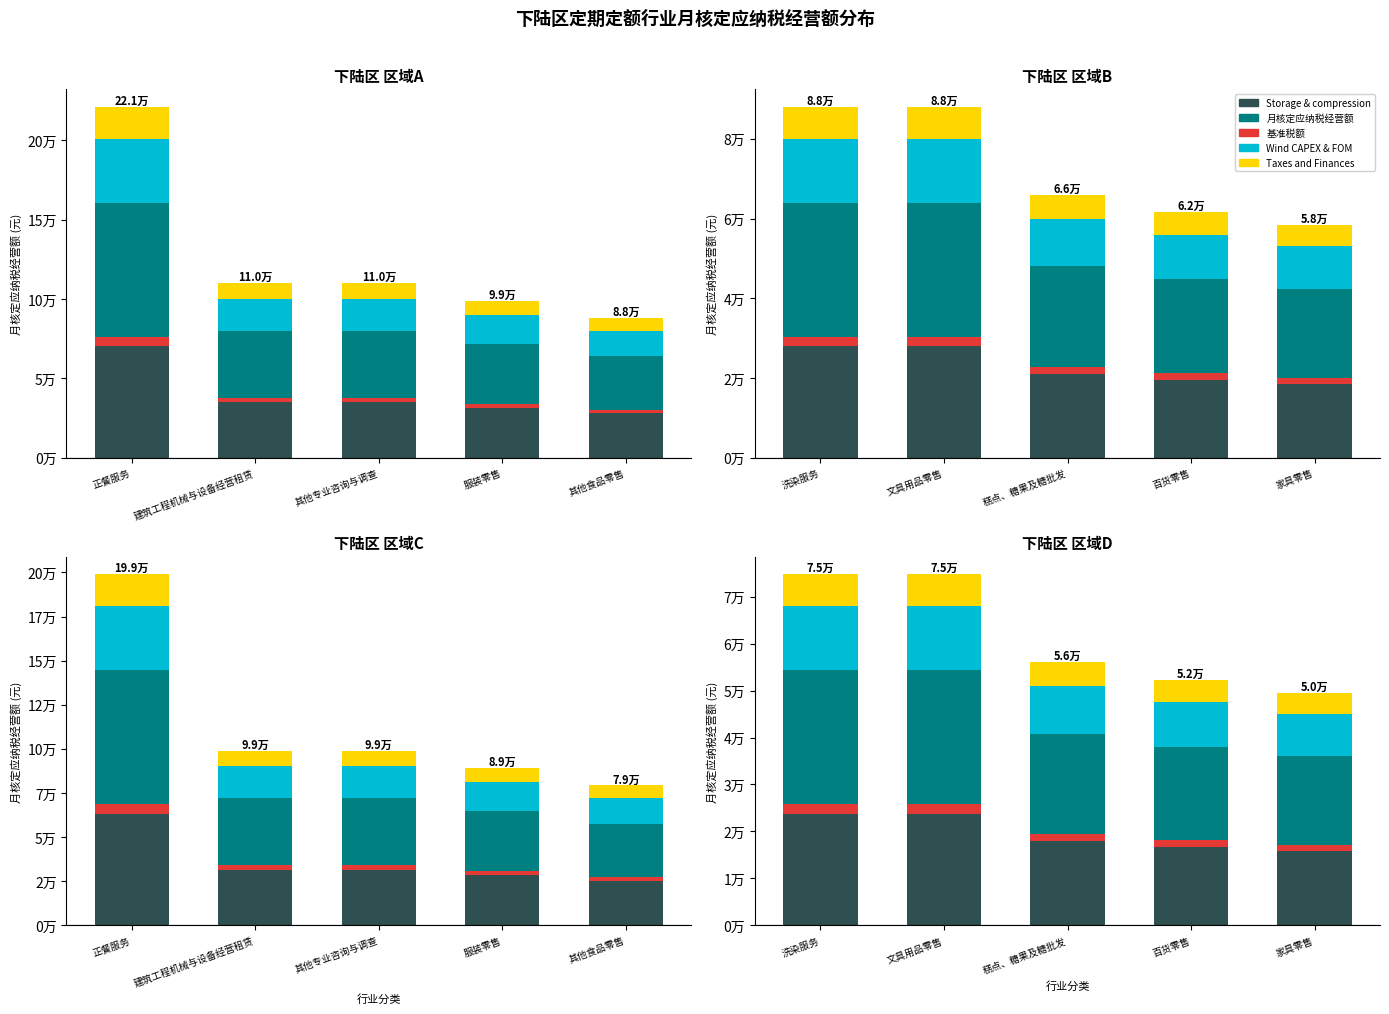

Count the number of data series in this chart.

5